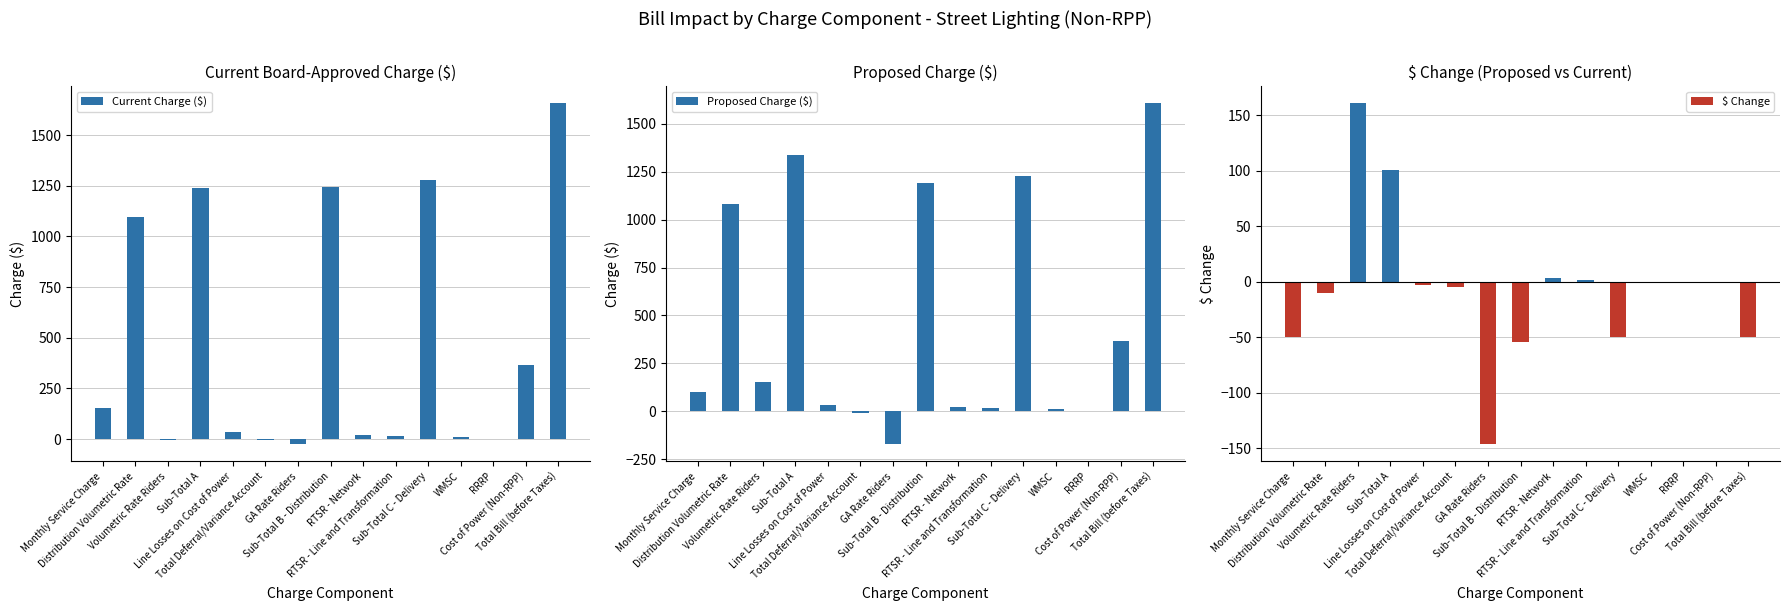

What are all the series names shown in the legend?

Current Charge ($), Proposed Charge ($), $ Change